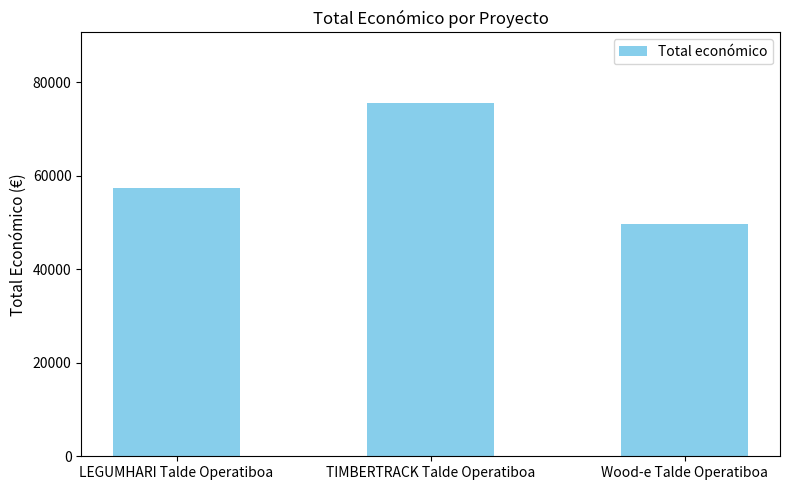

Reading left to right, list all the values displayed in this chart.

57500	75575	49750